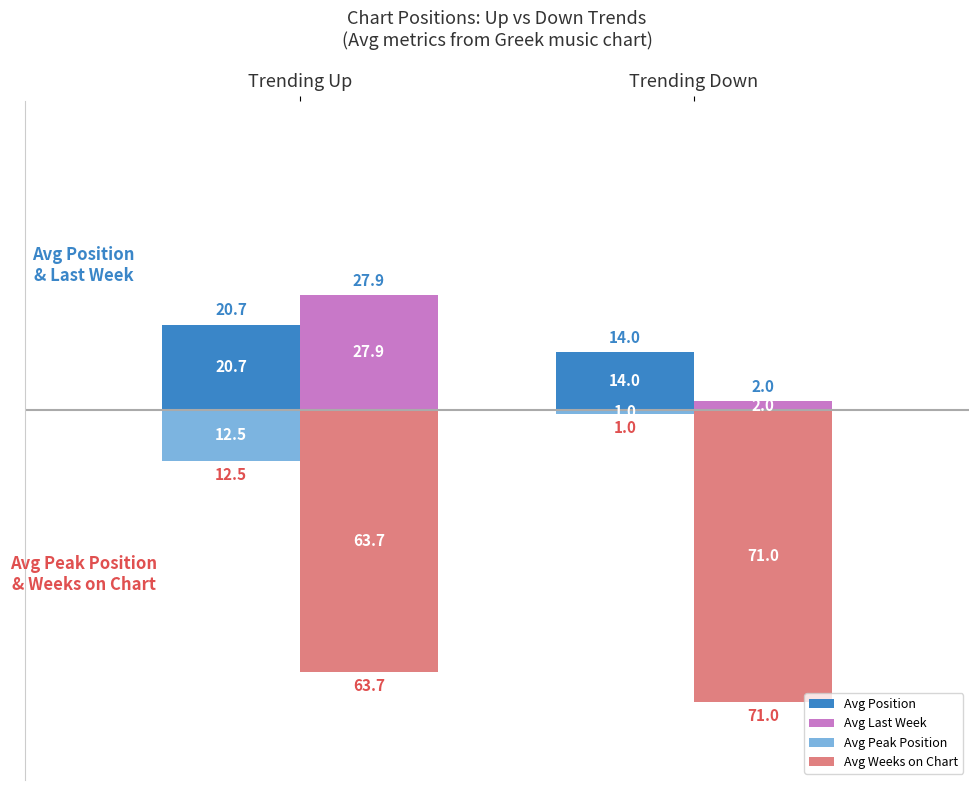

What is the difference between the maximum and minimum values in the Avg Last Week series?

25.9